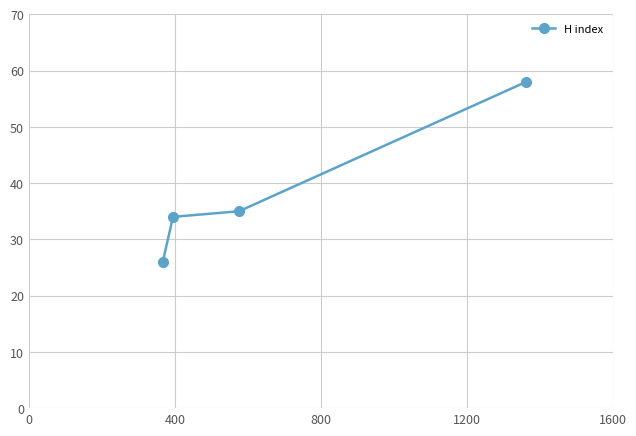

How many distinct data groups are displayed?

1